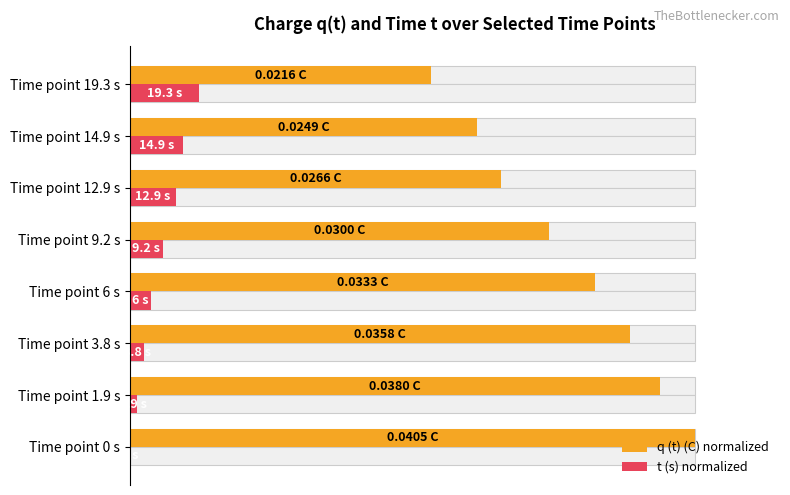

How many distinct data groups are displayed?

2